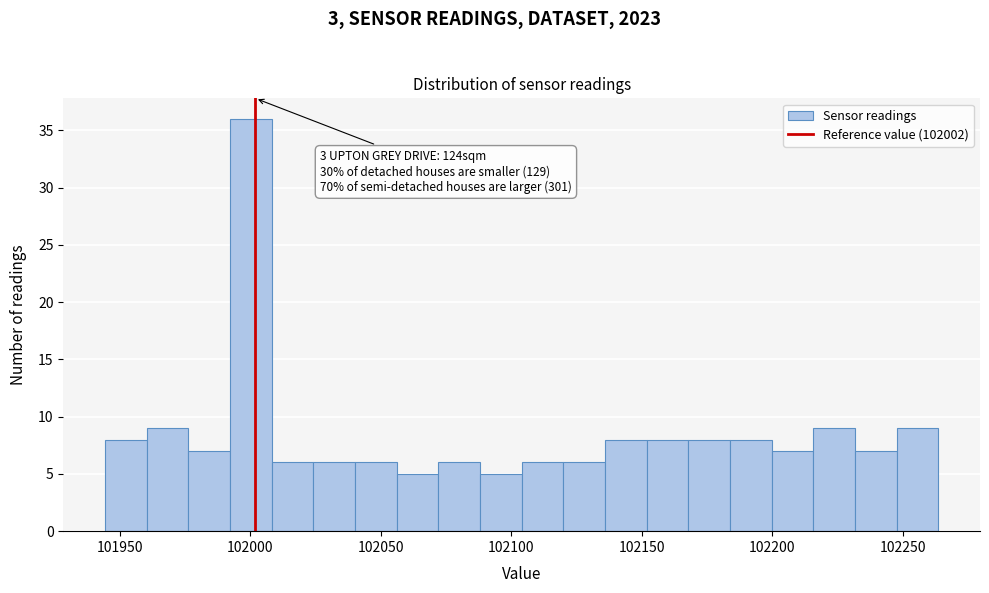

Around what value on the x-axis is the tallest bar? Give the approximate position of its centre, as read against the axis.

102000